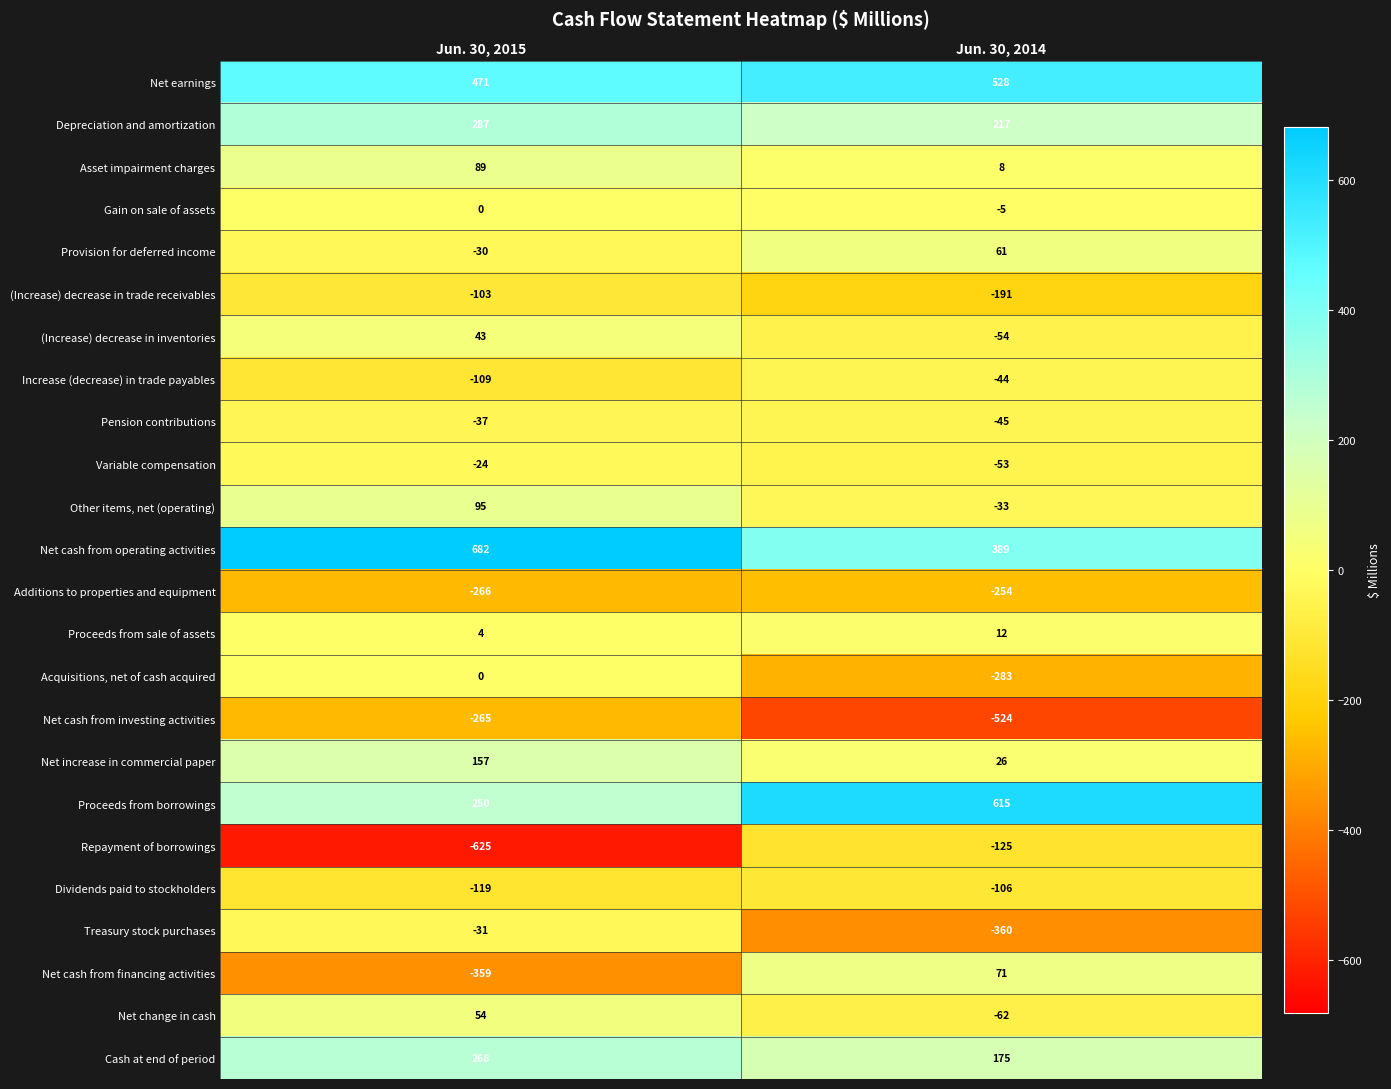

Rank the categories by (Increase) decrease in inventories value from highest to lowest.

Jun. 30, 2015, Jun. 30, 2014